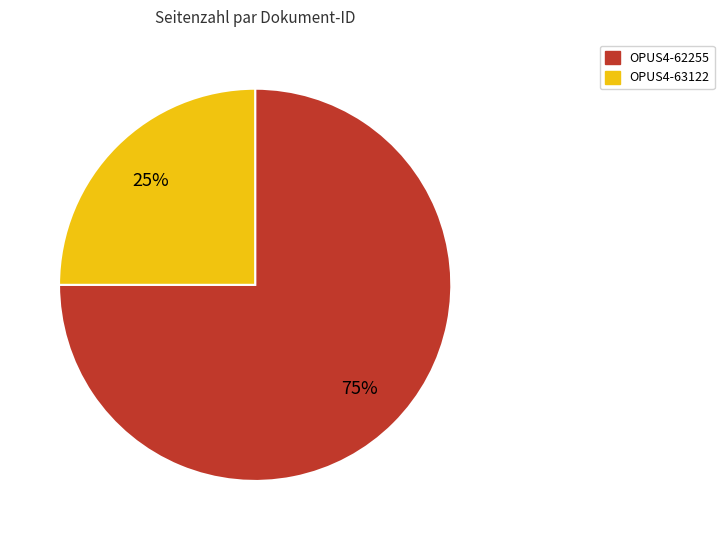

What is the majority slice?

OPUS4-62255